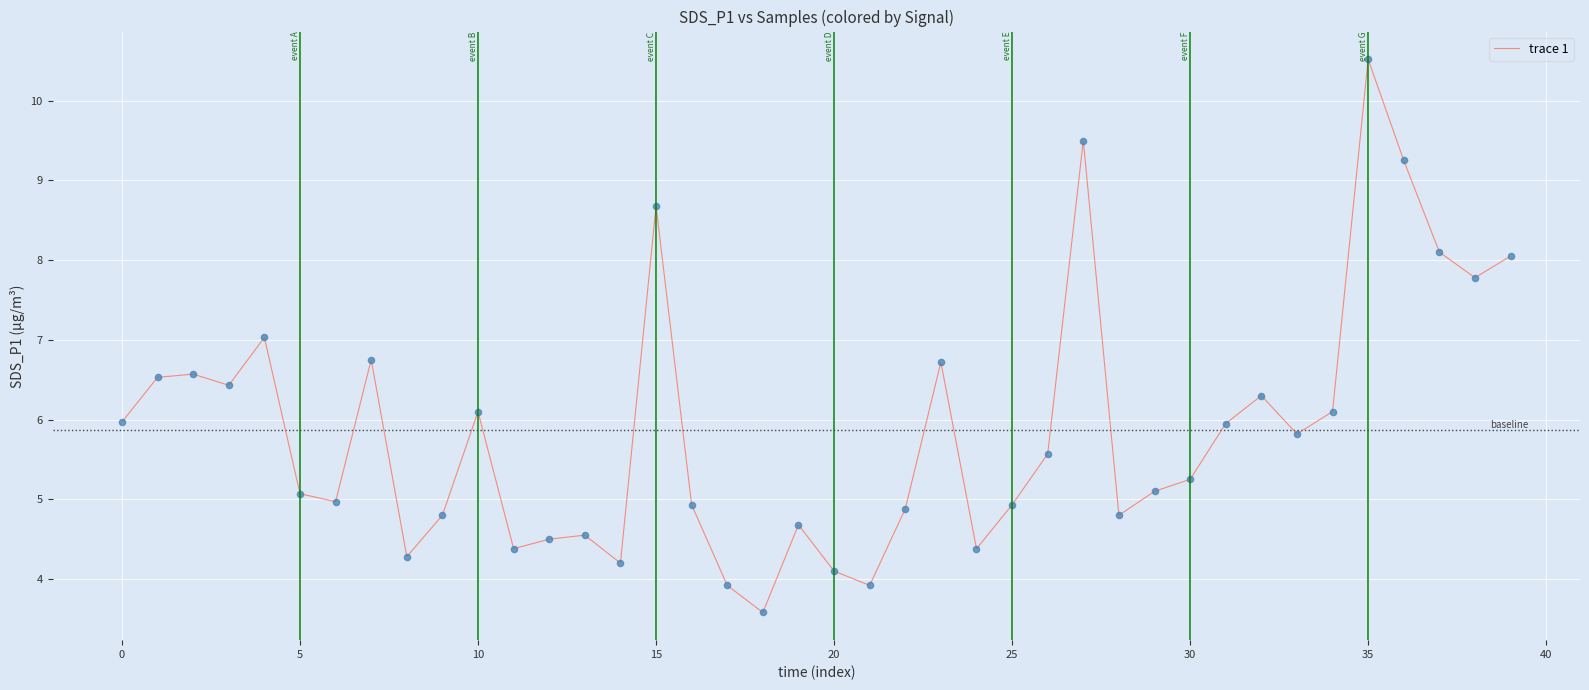

What is the maximum value shown in the chart?

10.5